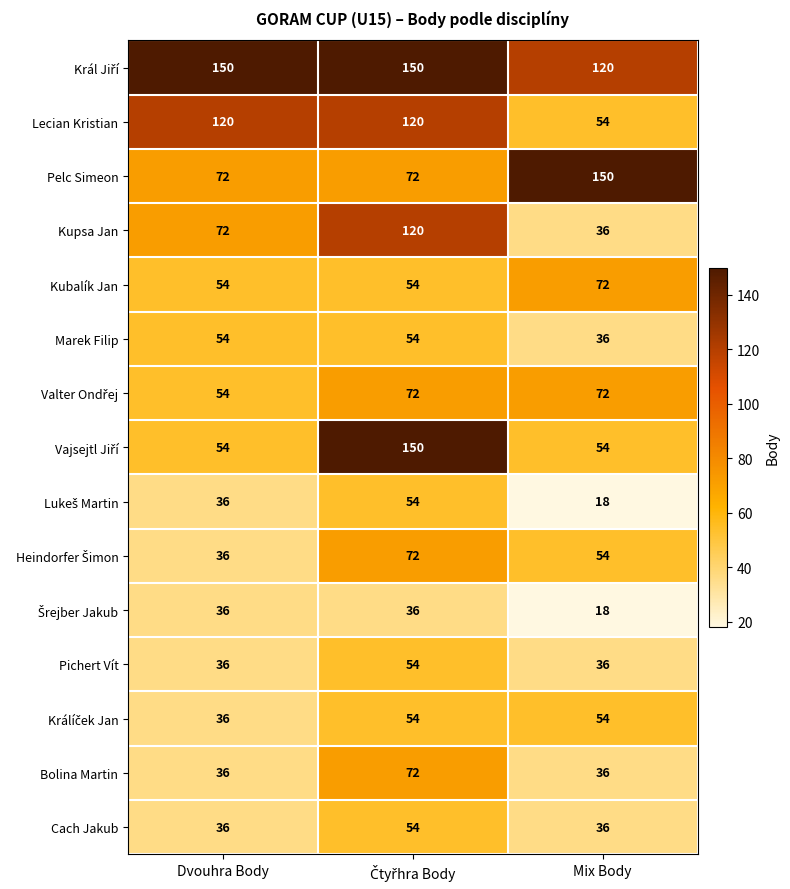

What value does the Pelc Simeon series have at Mix Body, to the nearest 10?

150